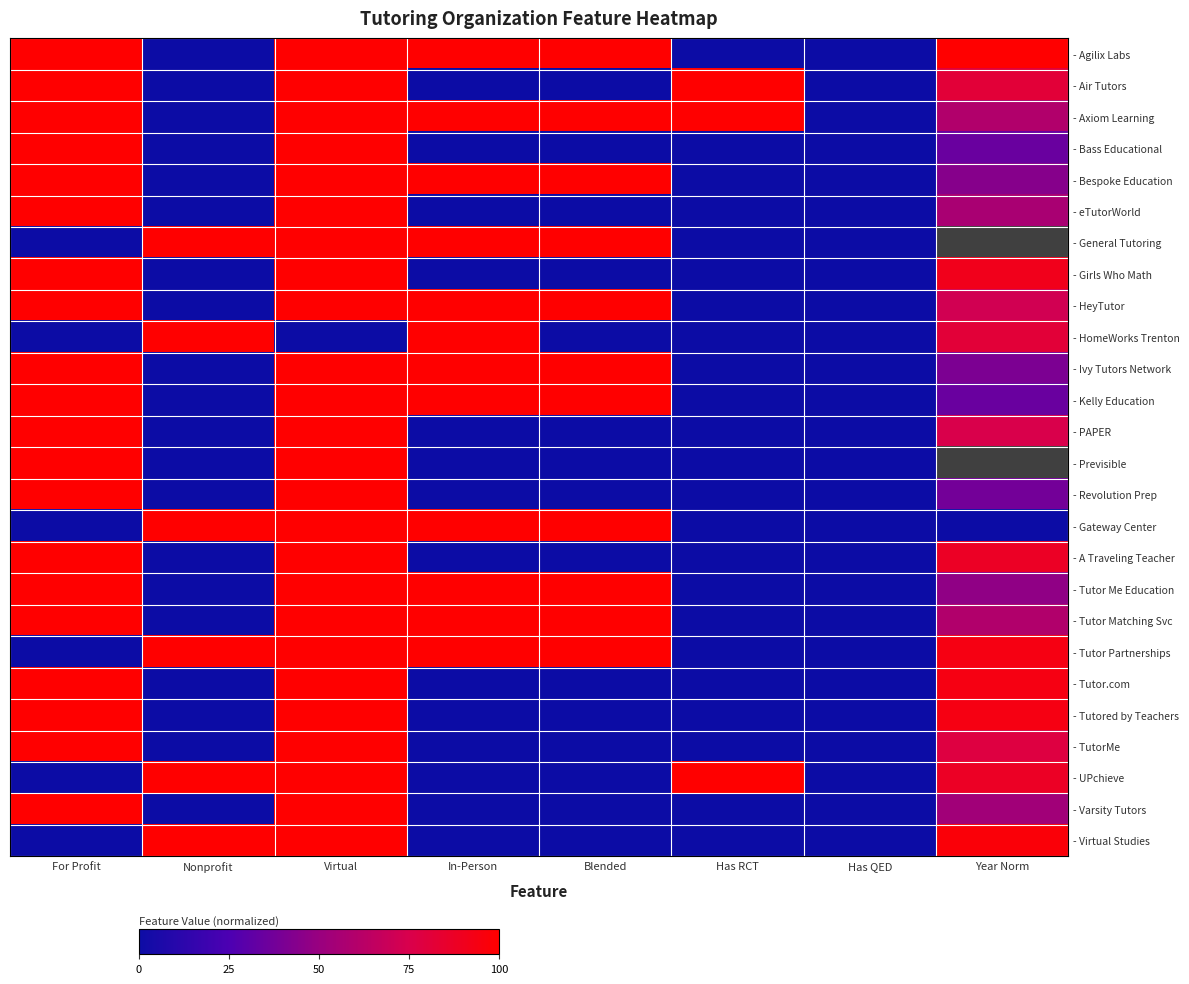

What is the difference between the second highest and second lowest values in the - Tutor Partnerships series?

1.0